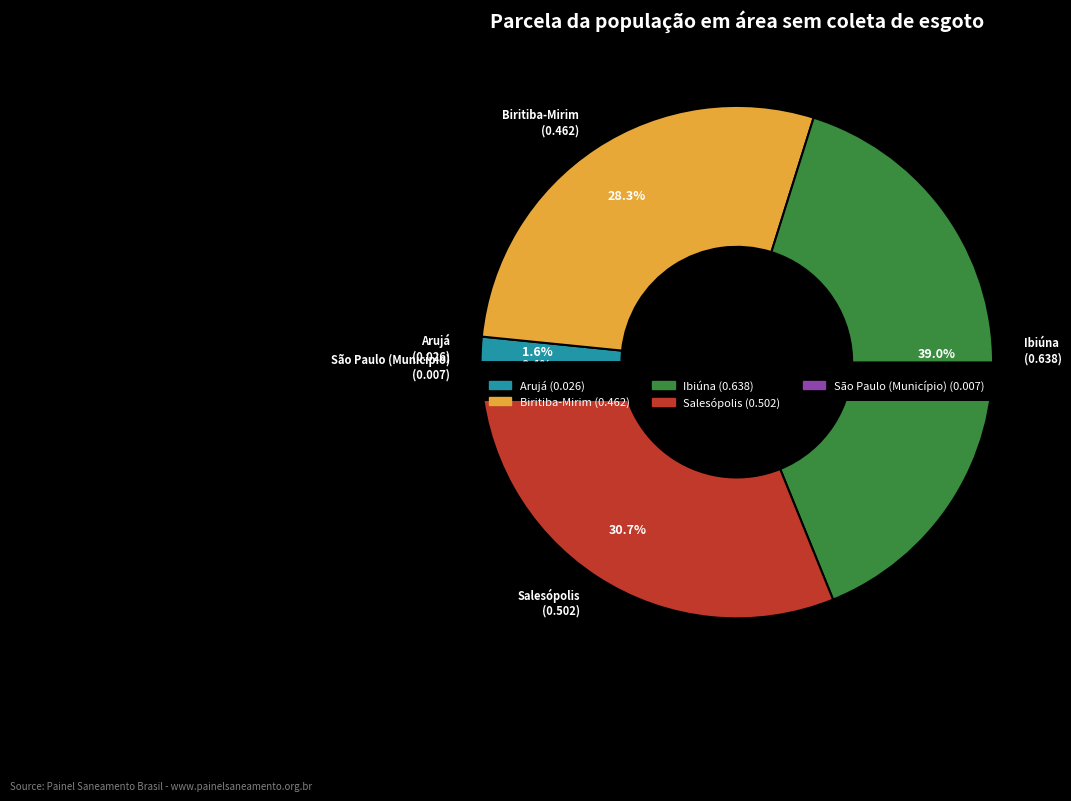

To the nearest percent, what is the difference between the São Paulo (Município) and Arujá slice percentages?

1%